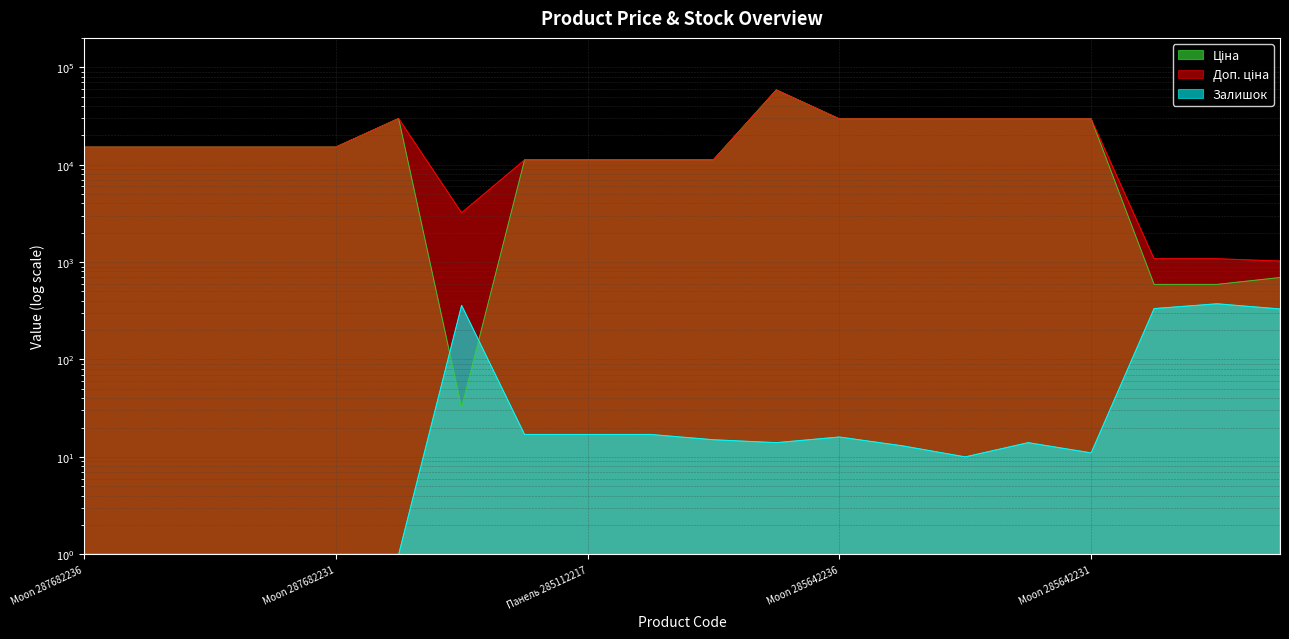

What is the lowest value of the Ціна series?

32.0